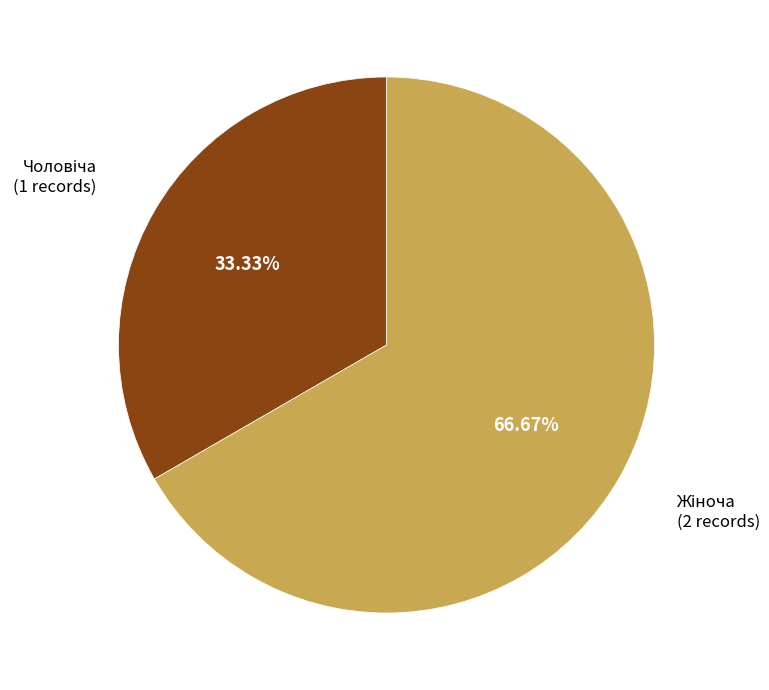

Is there any slice that represents more than half of the pie?

Yes